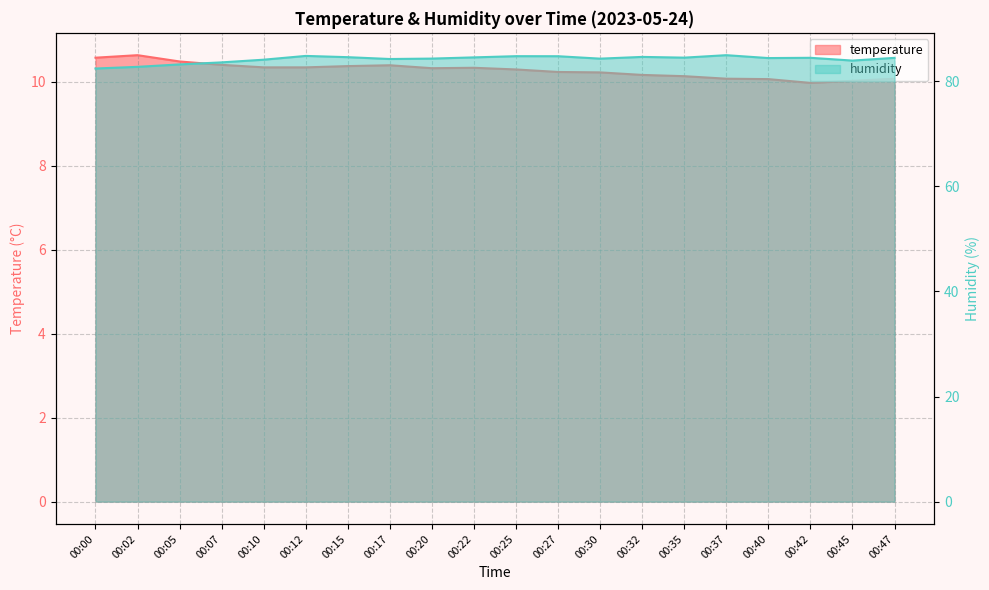

Between 00:12 and 00:17, which series saw the biggest shift?

humidity